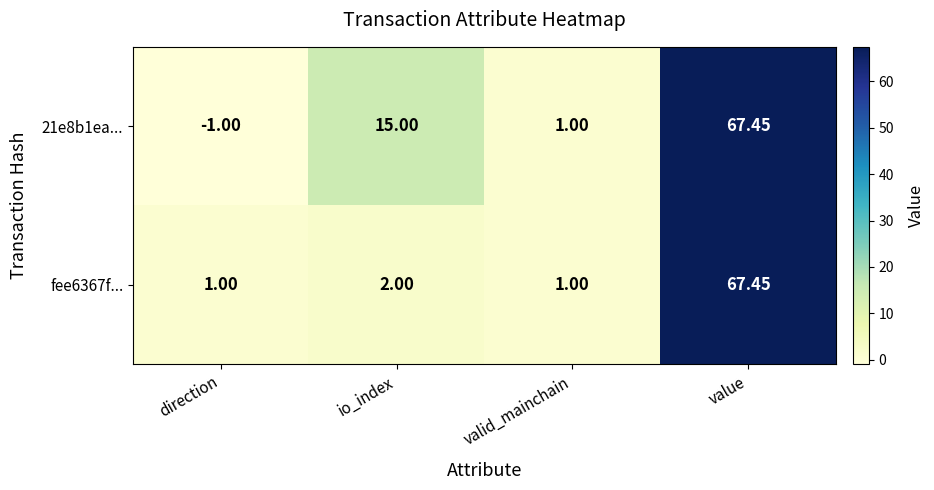

Is the value of fee6367f... at direction greater than the value of 21e8b1ea... at value?

No